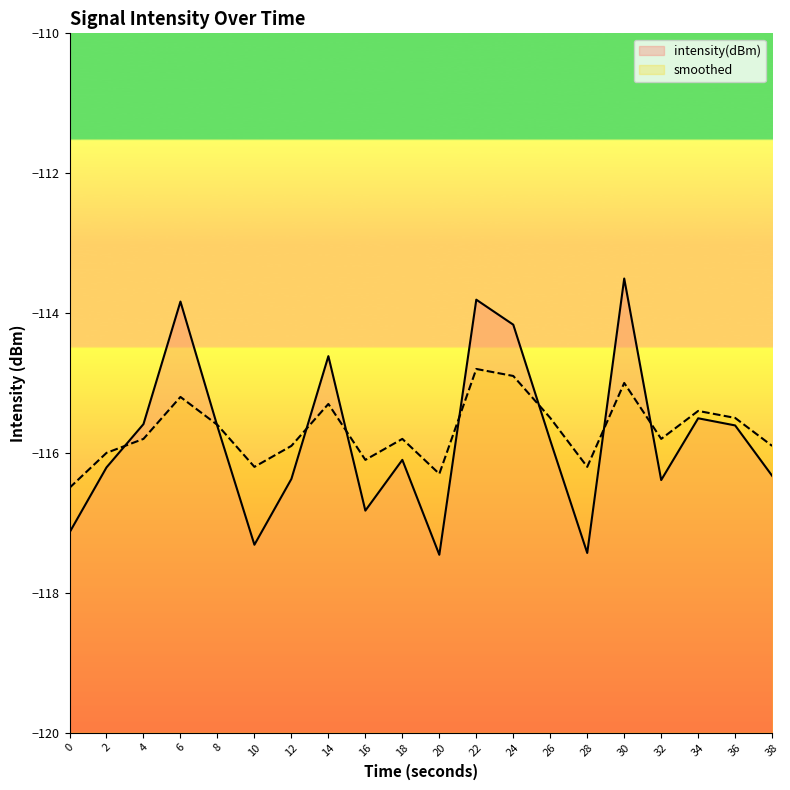

Where does the intensity(dBm) series first go above -115?

6